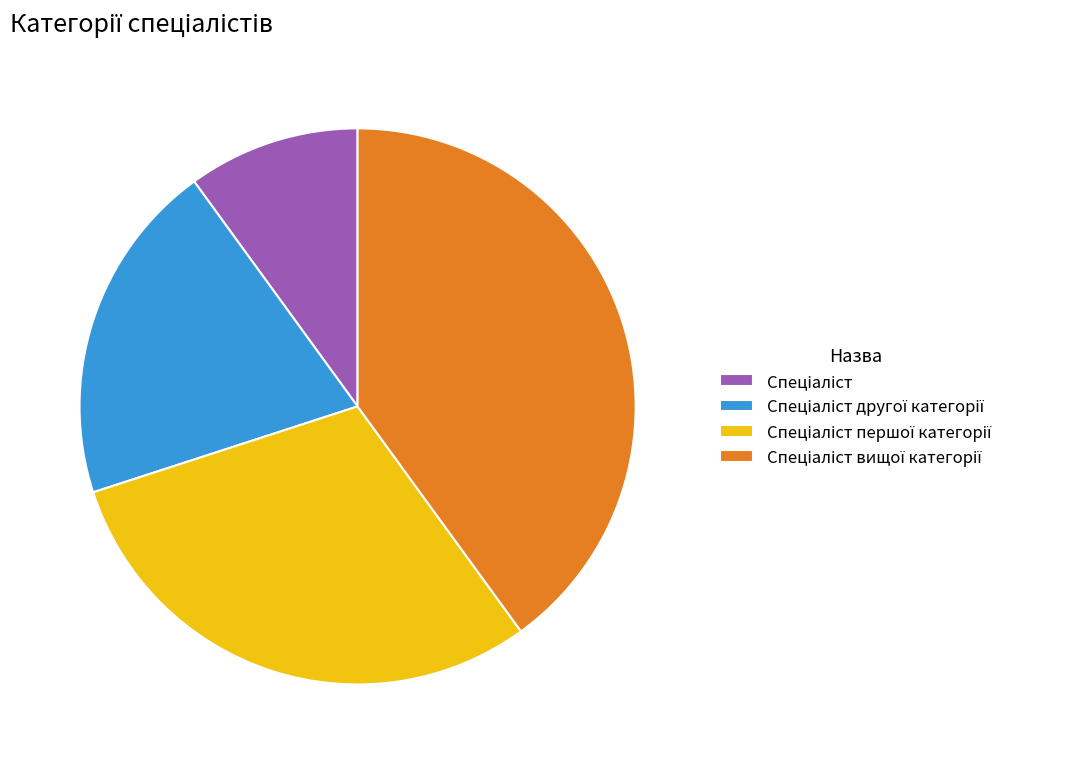

Is there a majority slice in this chart?

No